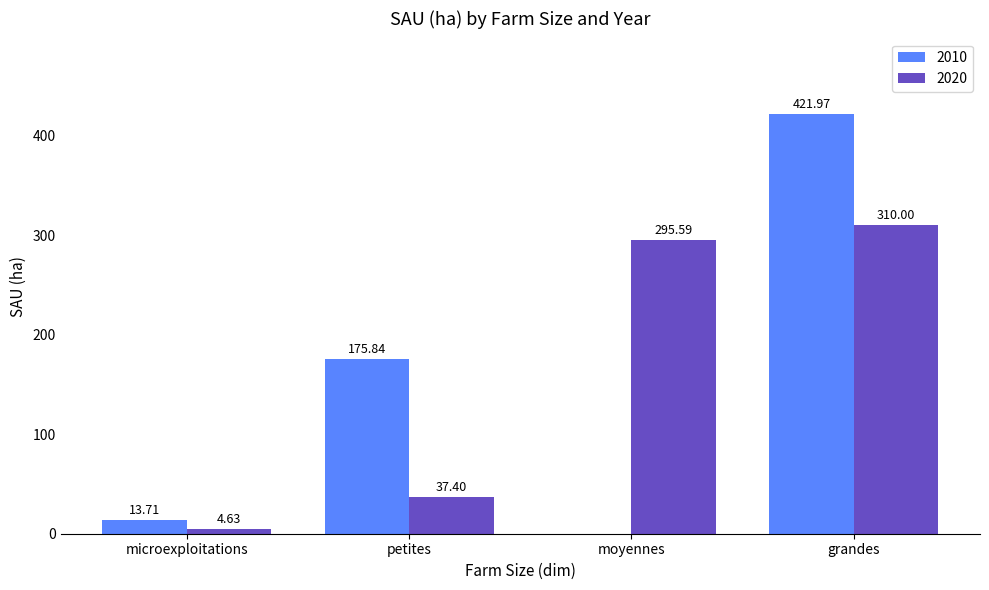

At which label does 2020 first exceed 295?

moyennes